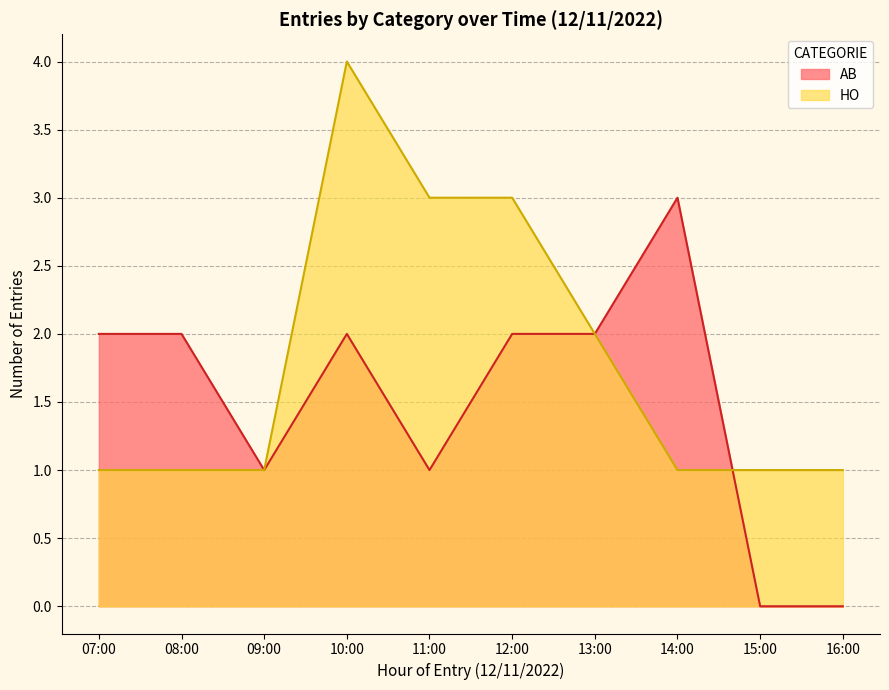

What is the value of the HO point at the 1st from the left?

1